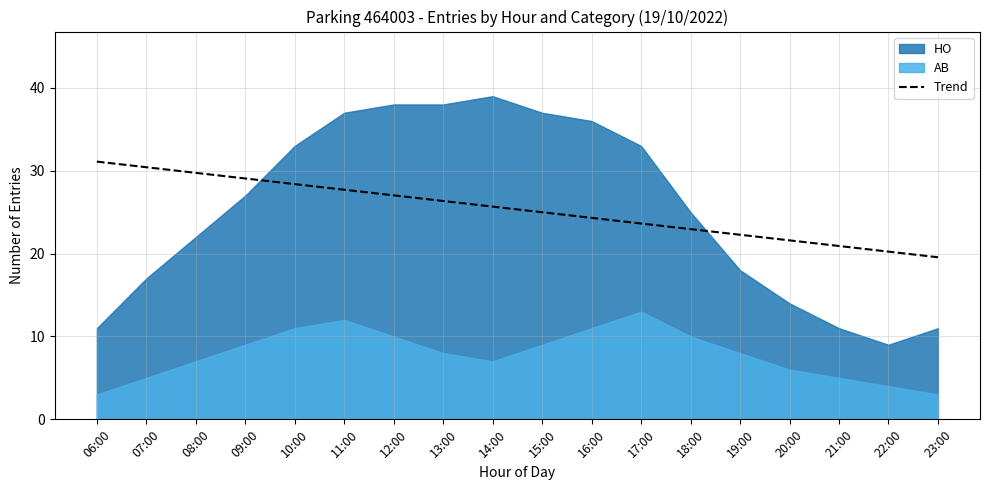

What is the difference between the values at 19:00 and 22:00?

2.0